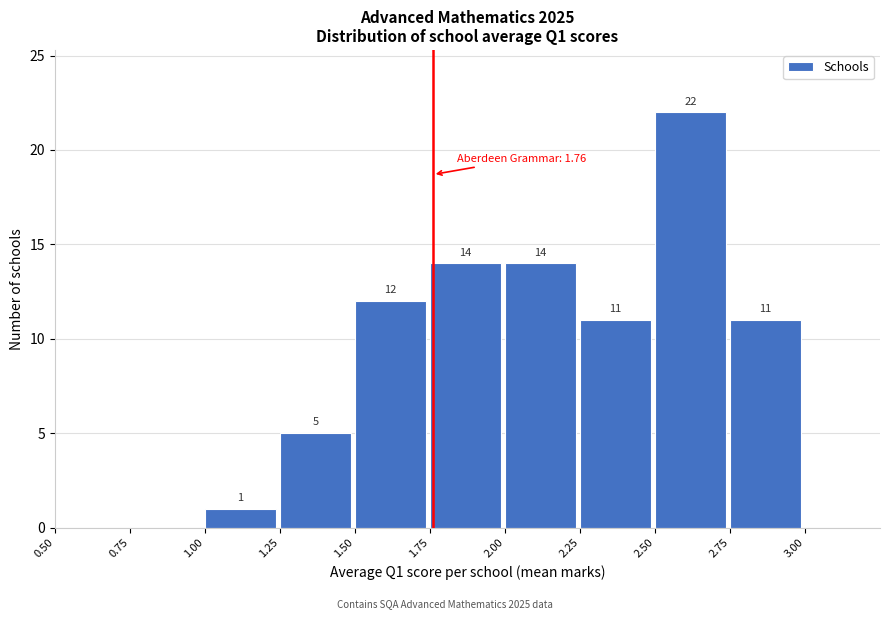

Which range on the x-axis has the tallest bar?

2.50 to 2.75